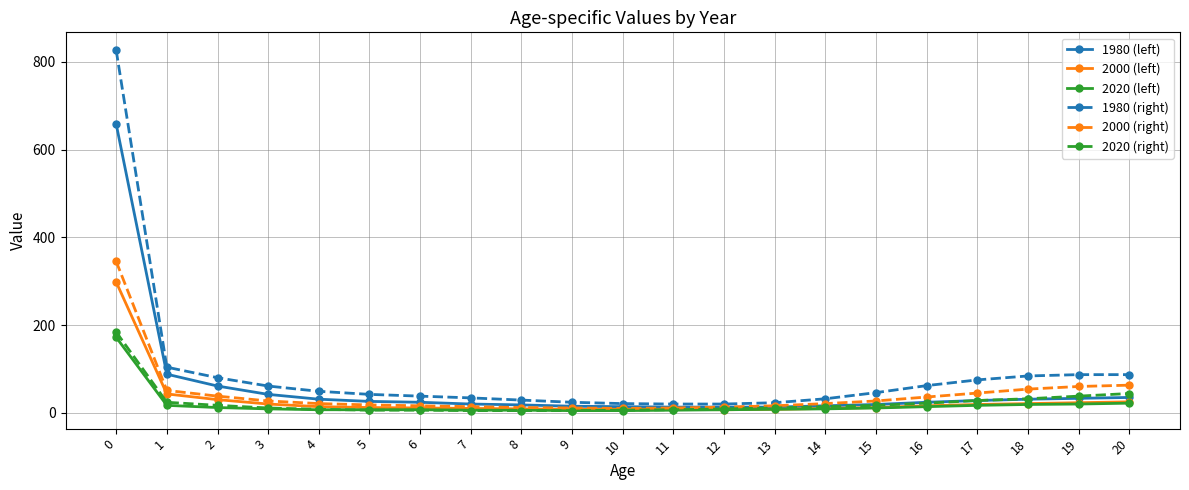

The 1980 (right) series shows 148 at 19. True or false?

False